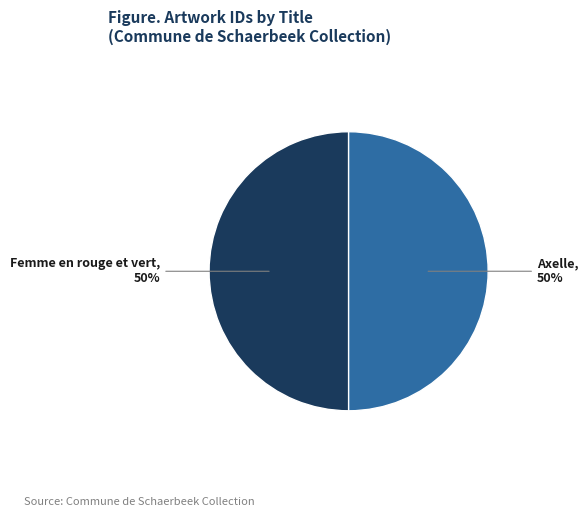

The Femme en rouge et vert slice represents 59% of the pie. True or false?

False